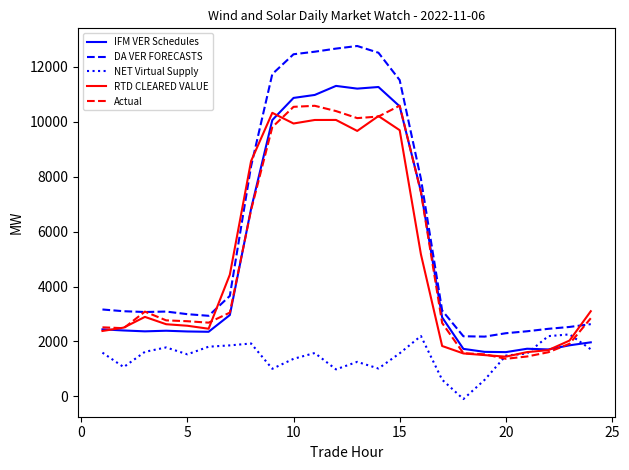

Which series has the largest total across all categories?

DA VER FORECASTS